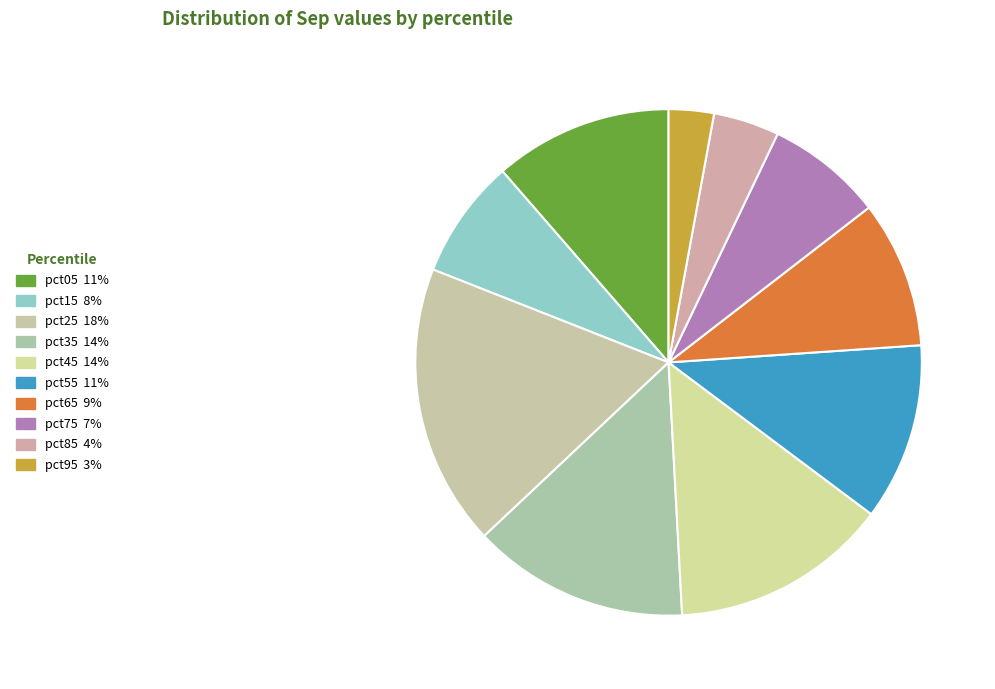

How much of the chart is everything except pct65?

90.6%